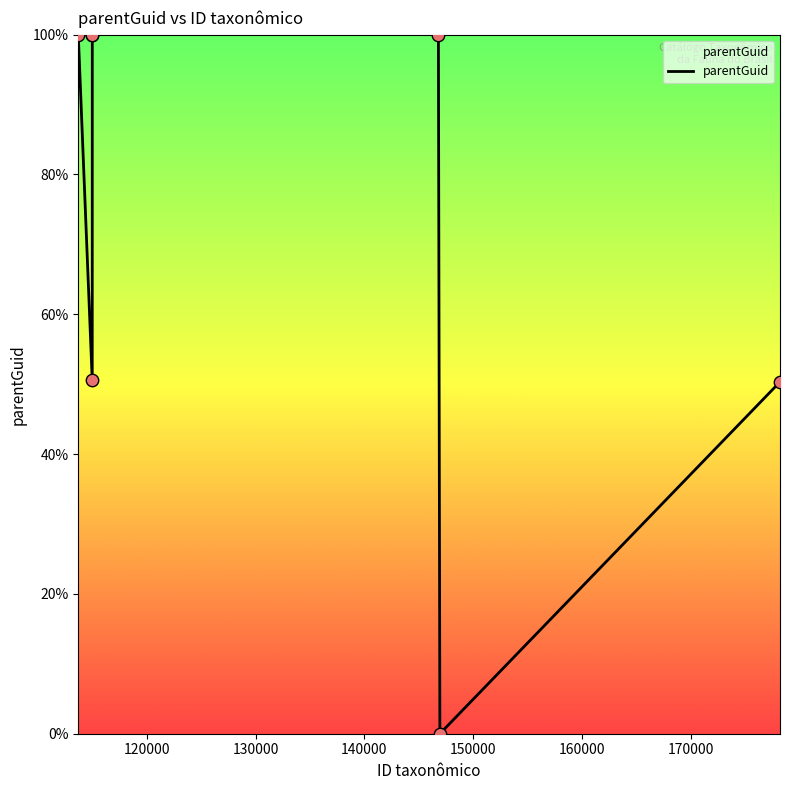

What is the difference between the maximum and minimum values?

100.0